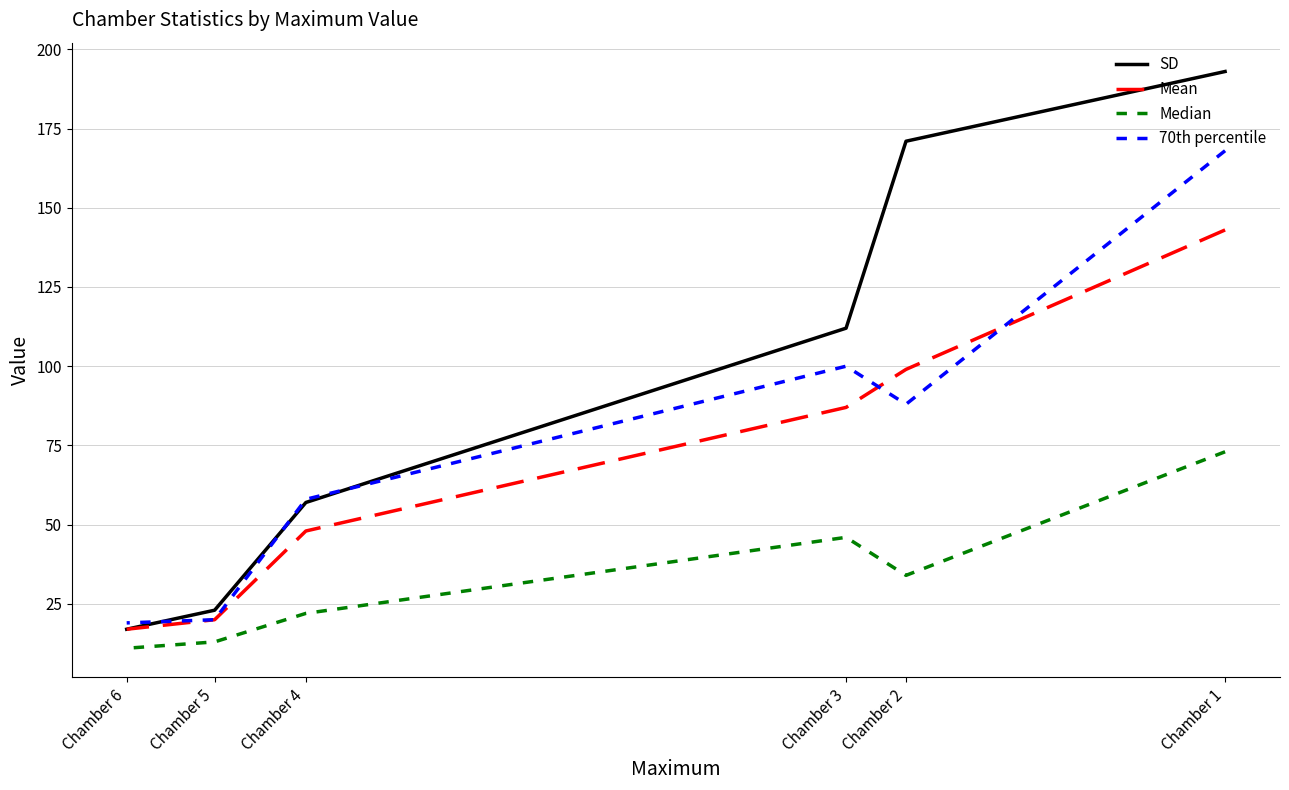

True or false: Median and Mean cross at least once.

False